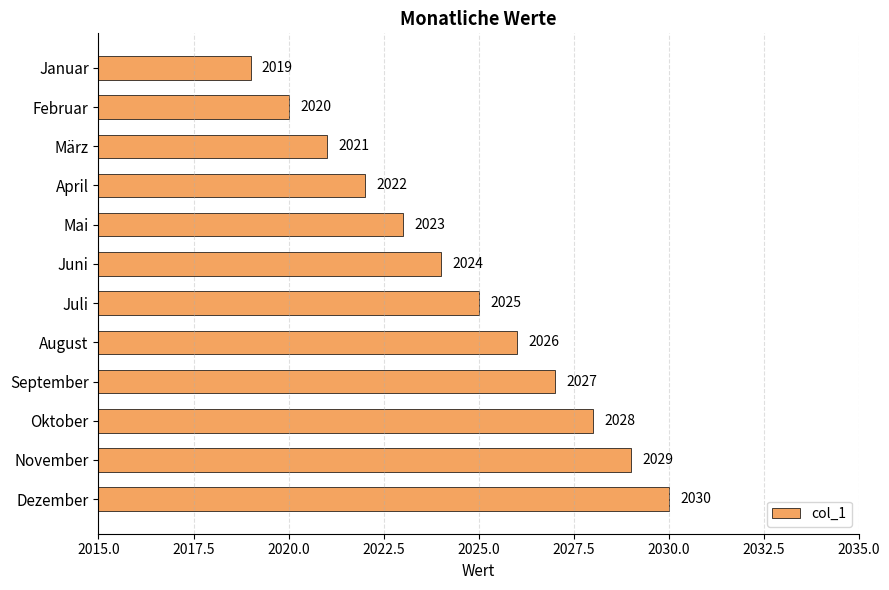

Reading top to bottom, what are all the values shown in this chart?

2019	2020	2021	2022	2023	2024	2025	2026	2027	2028	2029	2030